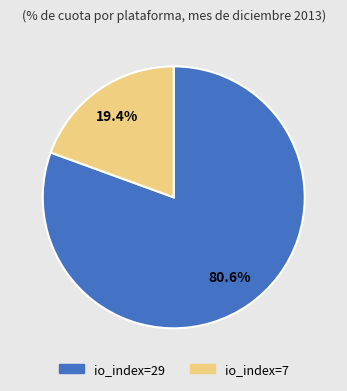

Which has a higher value, io_index=7 or io_index=29?

io_index=29